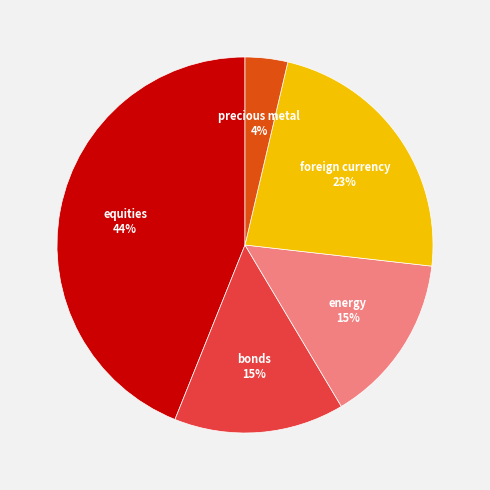

To the nearest percent, what is the difference between the largest and smallest slice percentages?

40%